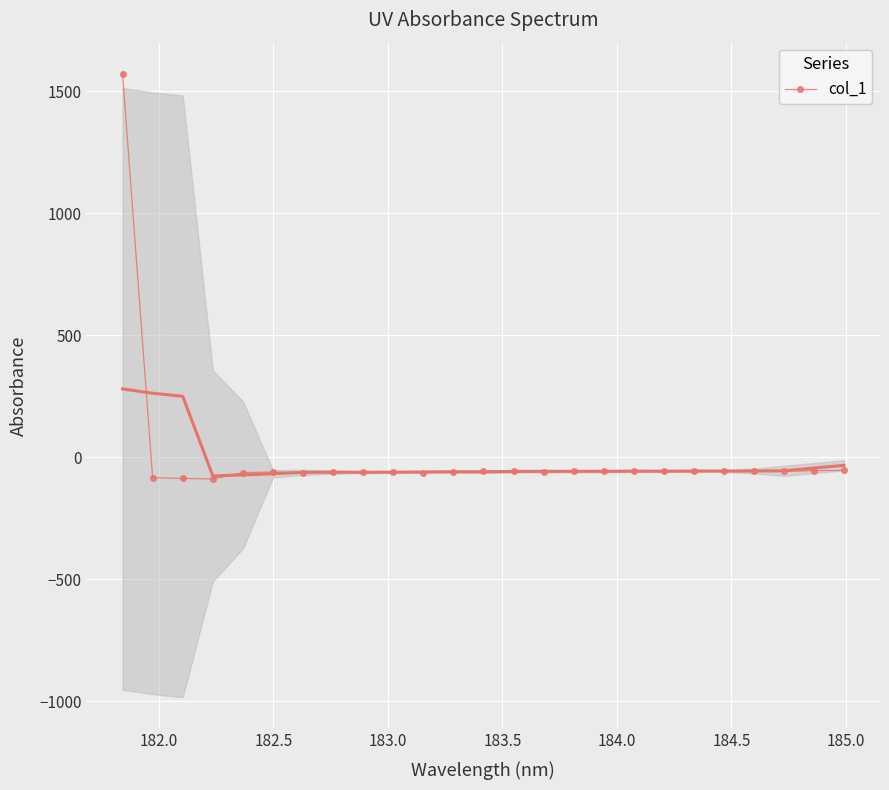

How many values in col_1 are below zero?

24